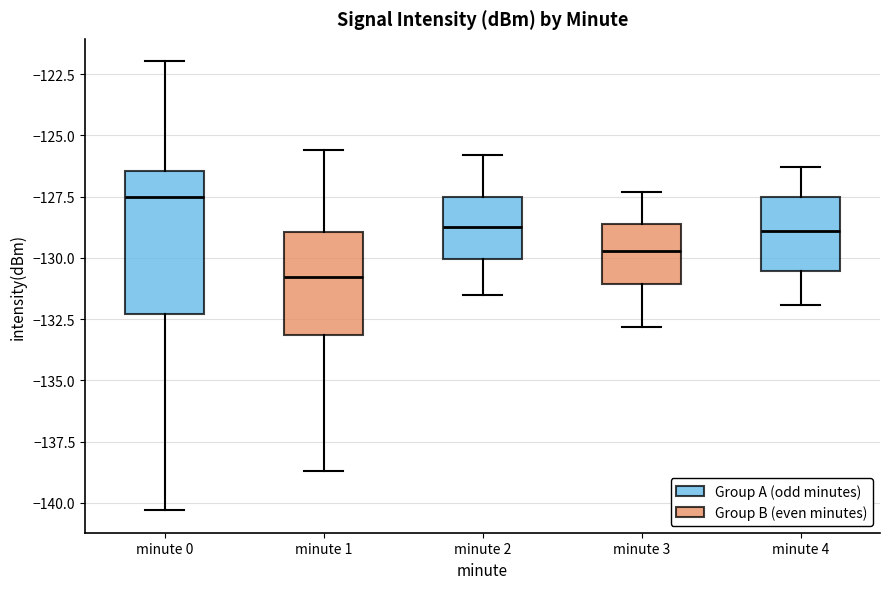

Reading left to right, read every box against the y-axis: the position of its median line, the range the box covers, and the ends of its whiskers. The values are not printed on the chart, so give them approximately, as read against the axis.

minute 0: median -127.5, box -132.5 to -126.5, whiskers -140.5 to -122.0
minute 1: median -131.0, box -133.0 to -129.0, whiskers -138.5 to -125.5
minute 2: median -128.5, box -130.0 to -127.5, whiskers -131.5 to -126.0
minute 3: median -129.5, box -131.0 to -128.5, whiskers -133.0 to -127.5
minute 4: median -129.0, box -130.5 to -127.5, whiskers -132.0 to -126.5